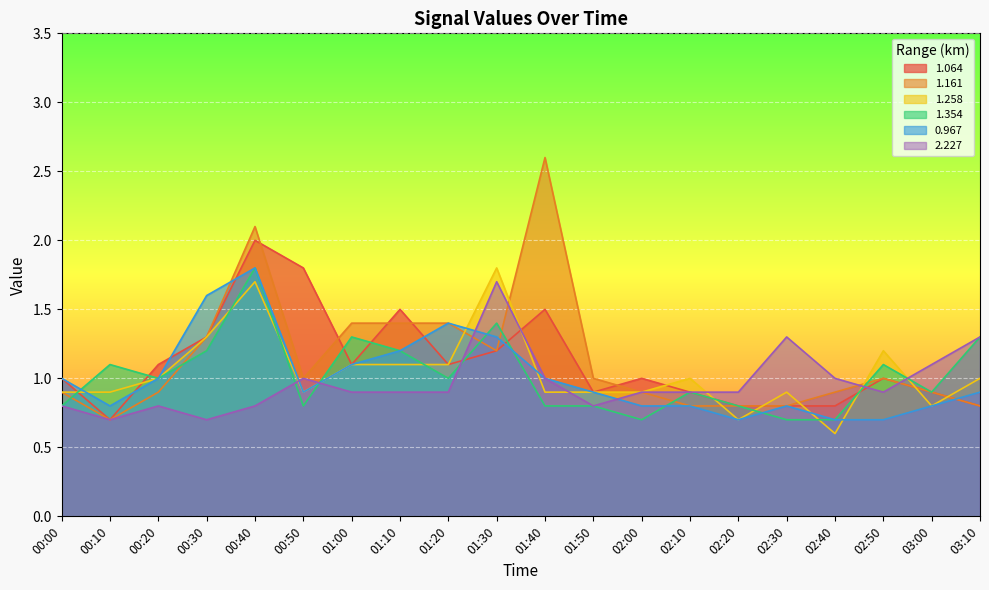

What is the total value across all series at 01:40?

7.8